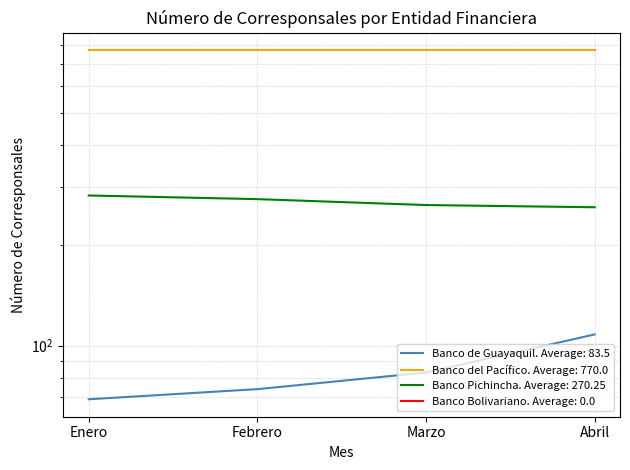

Which category has the highest value in the Banco de Guayaquil series?

Abril